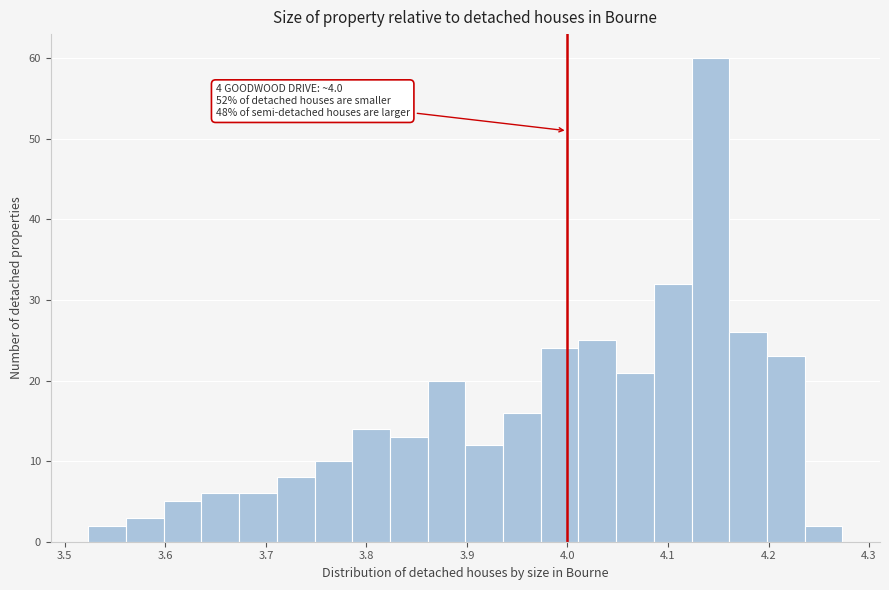

Around what value on the x-axis is the tallest bar? Give the approximate position of its centre, as read against the axis.

4.14